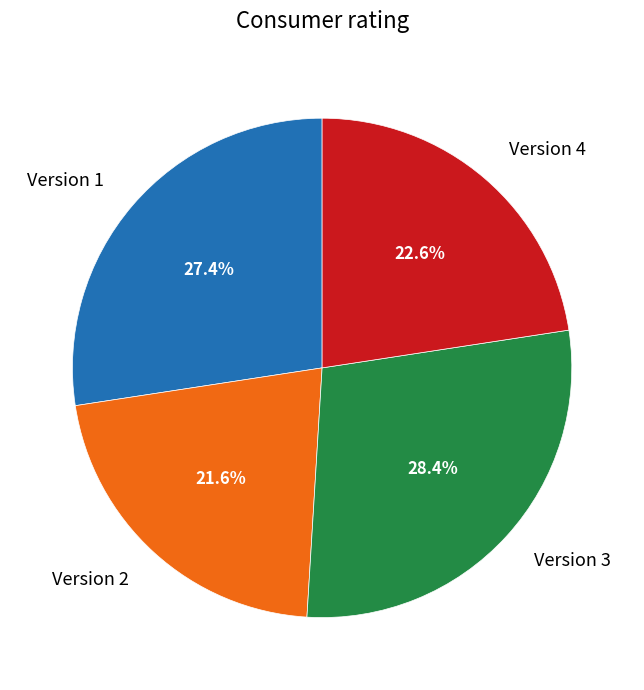

What is the smallest slice in the pie chart?

Version 2